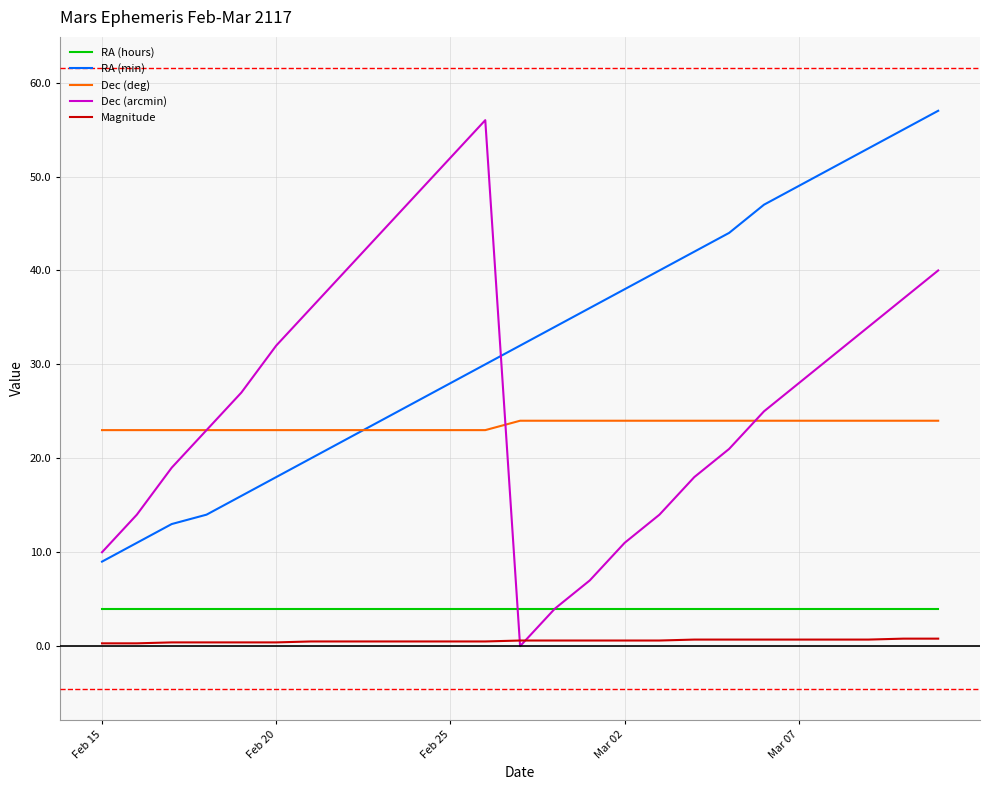

Which series has the largest total across all categories?

RA (min)